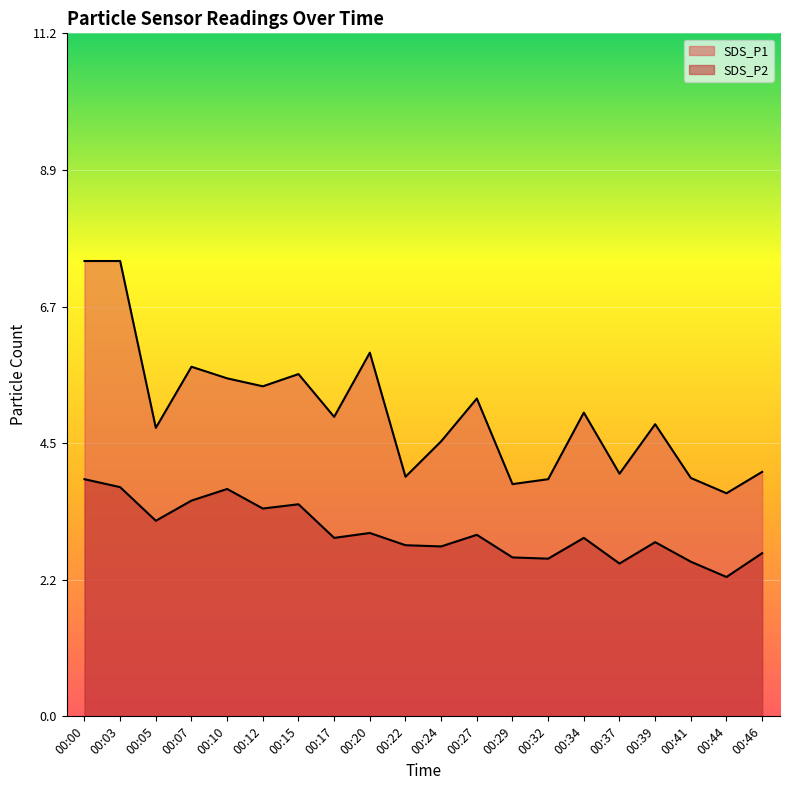

At which category does SDS_P1 reach its first local peak?

00:07